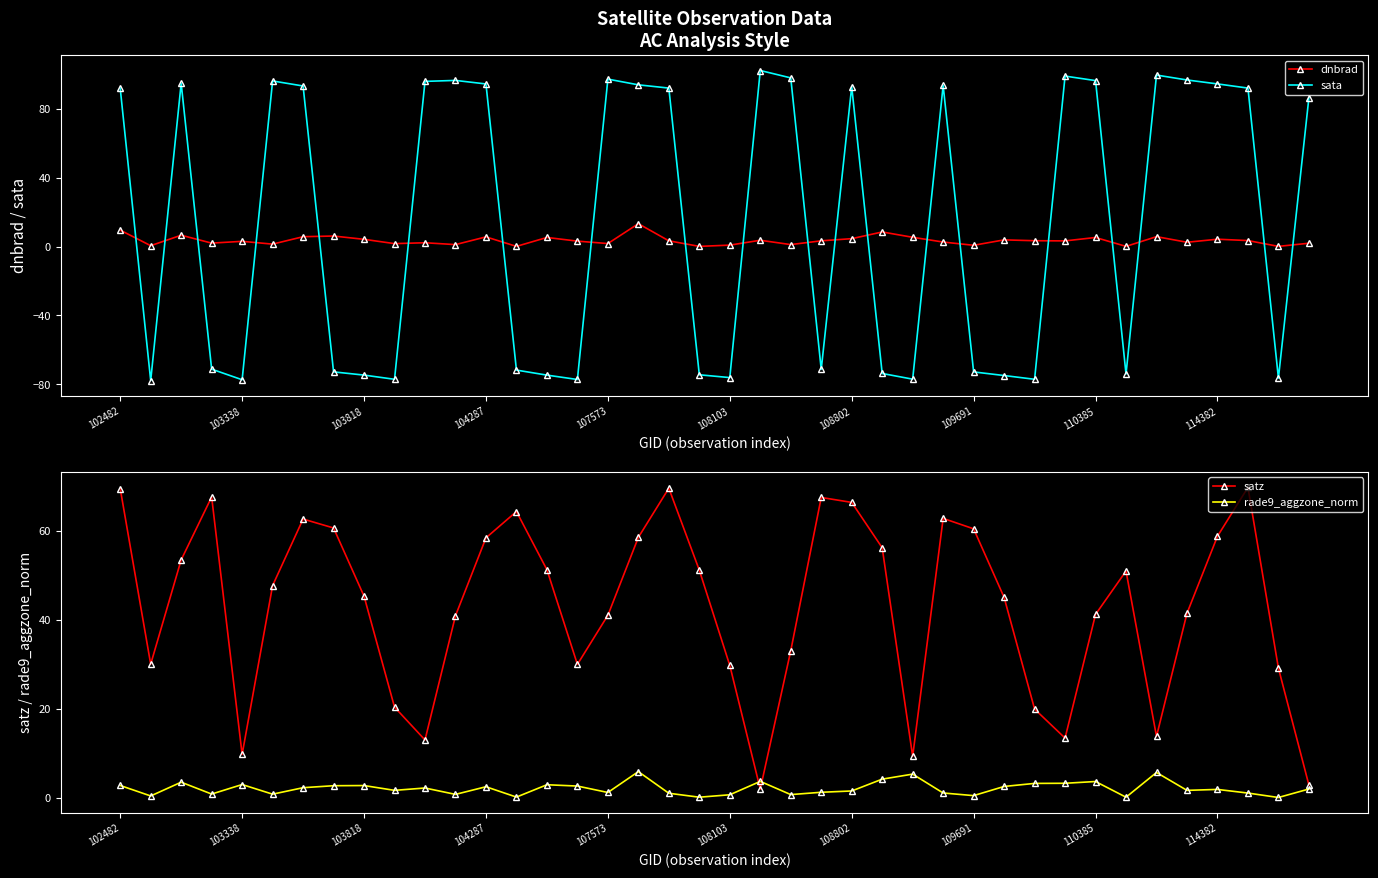

What is the maximum value shown in the chart?

102.2